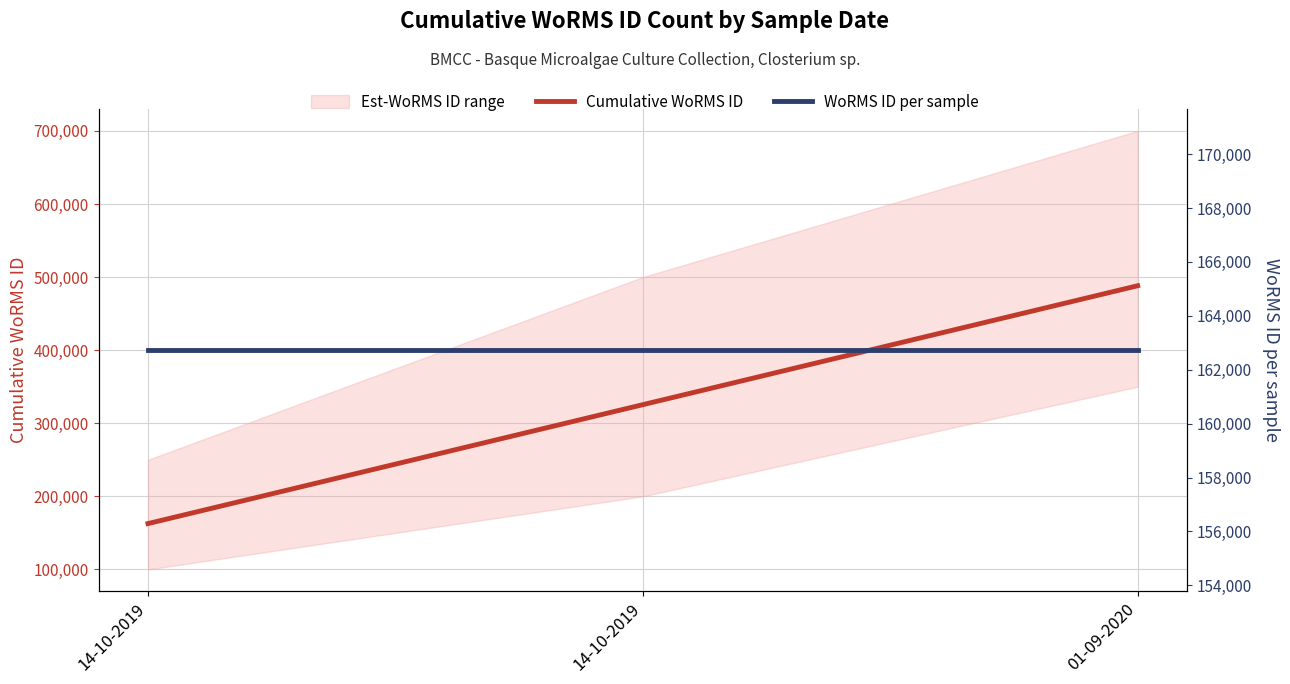

What is the sum of all WoRMS ID per sample values?

488175